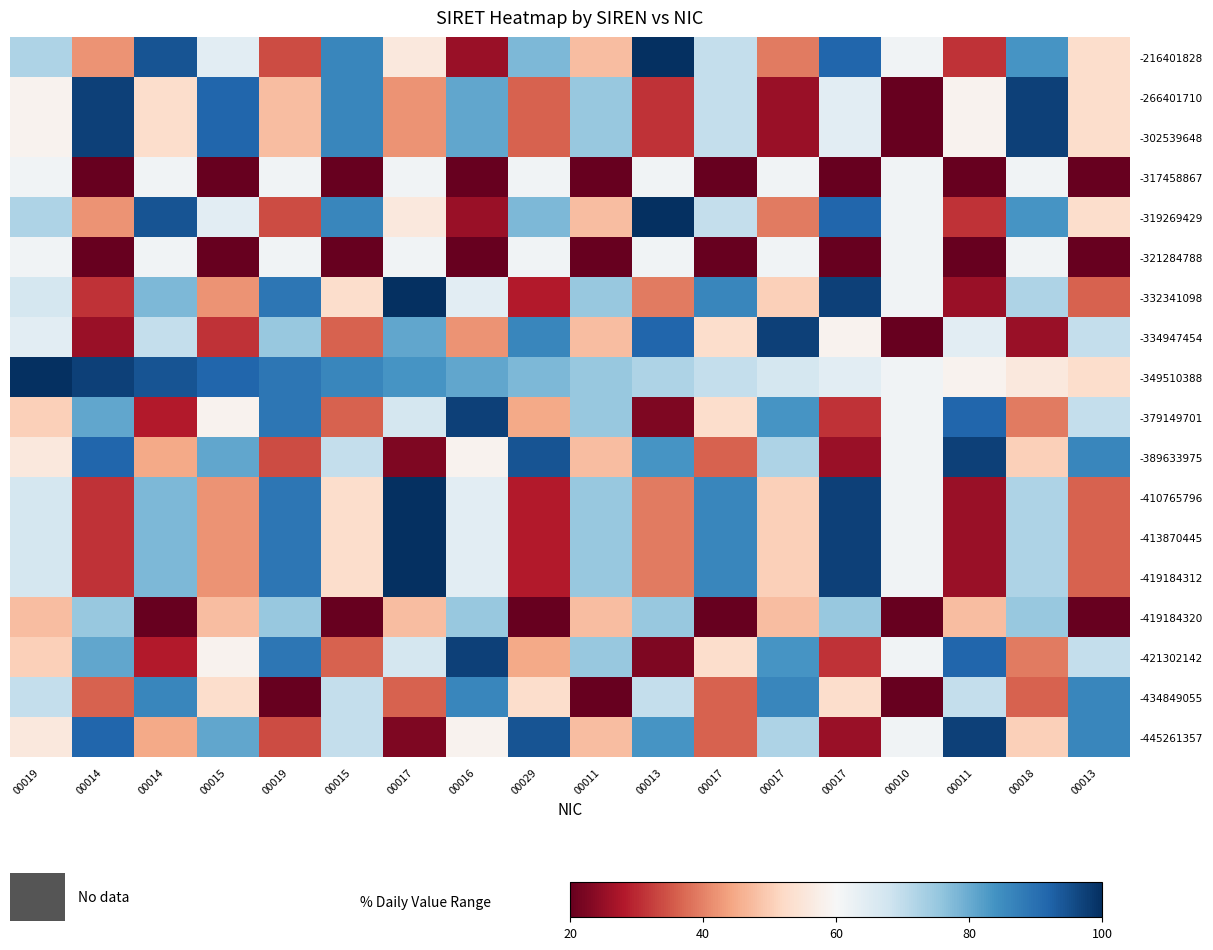

Rank the series at 00018 from lowest to highest value.

-334947454, -434849055, -379149701, -421302142, -389633975, -445261357, -349510388, -317458867, -321284788, -332341098, -410765796, -413870445, -419184312, -419184320, -216401828, -319269429, -266401710, -302539648